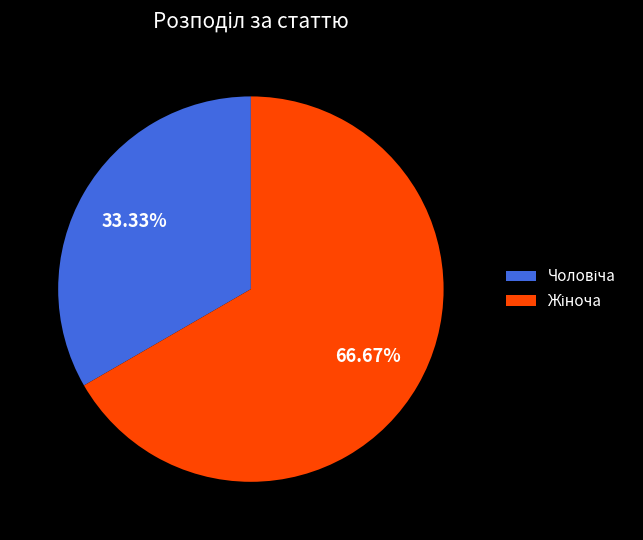

Is there a majority slice in this chart?

Yes